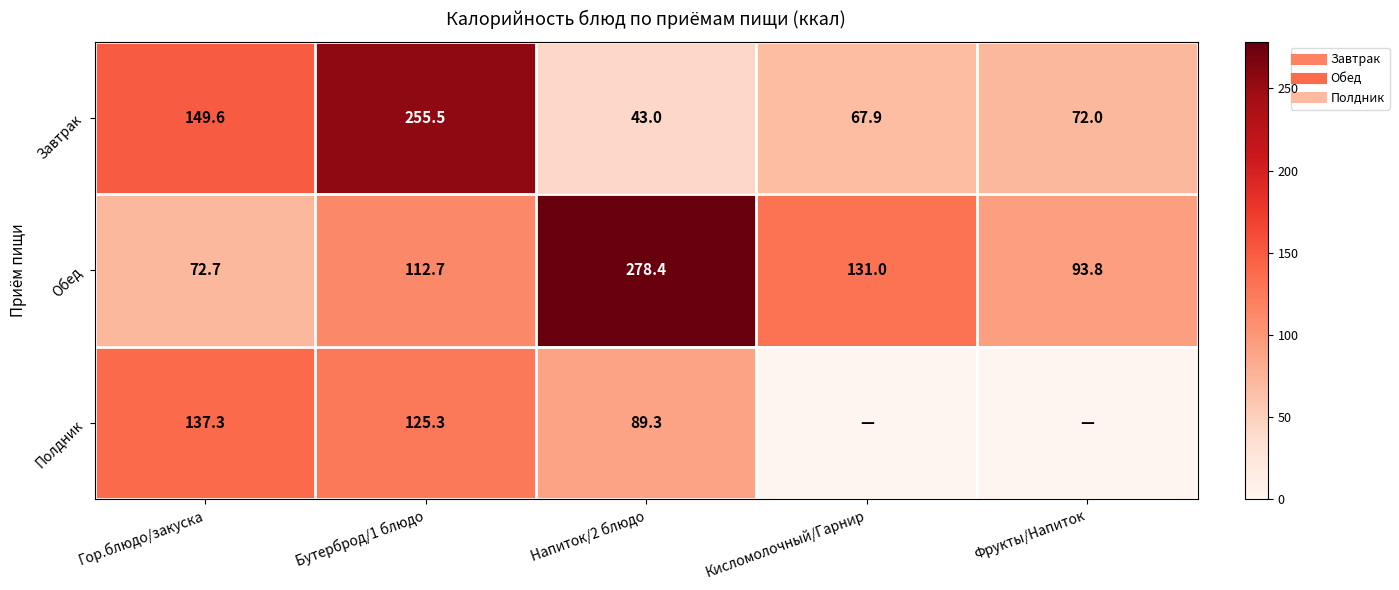

At how many categories does at least one series exceed 195?

2